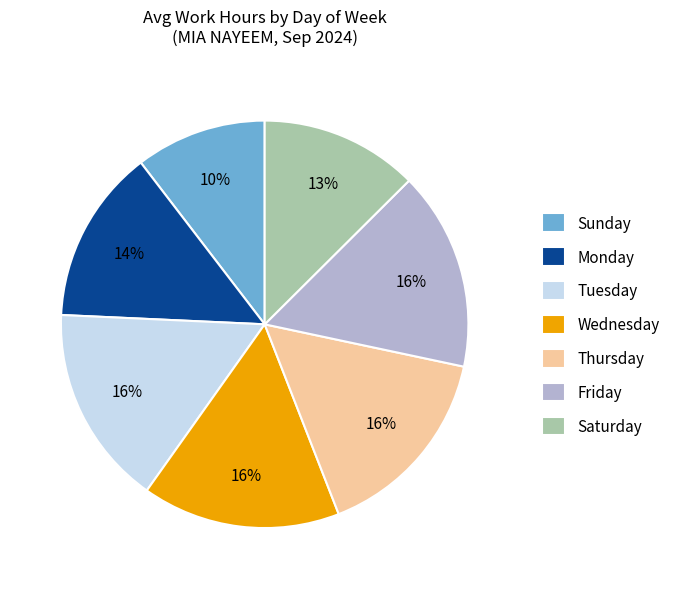

True or false: Tuesday accounts for 29% of the total.

False